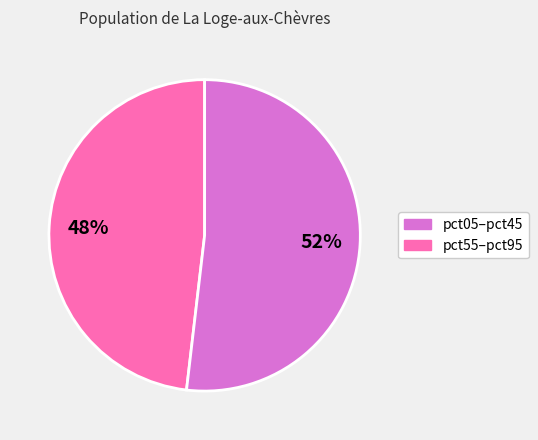

To the nearest percent, what is the difference between the largest and smallest slice percentages?

4%